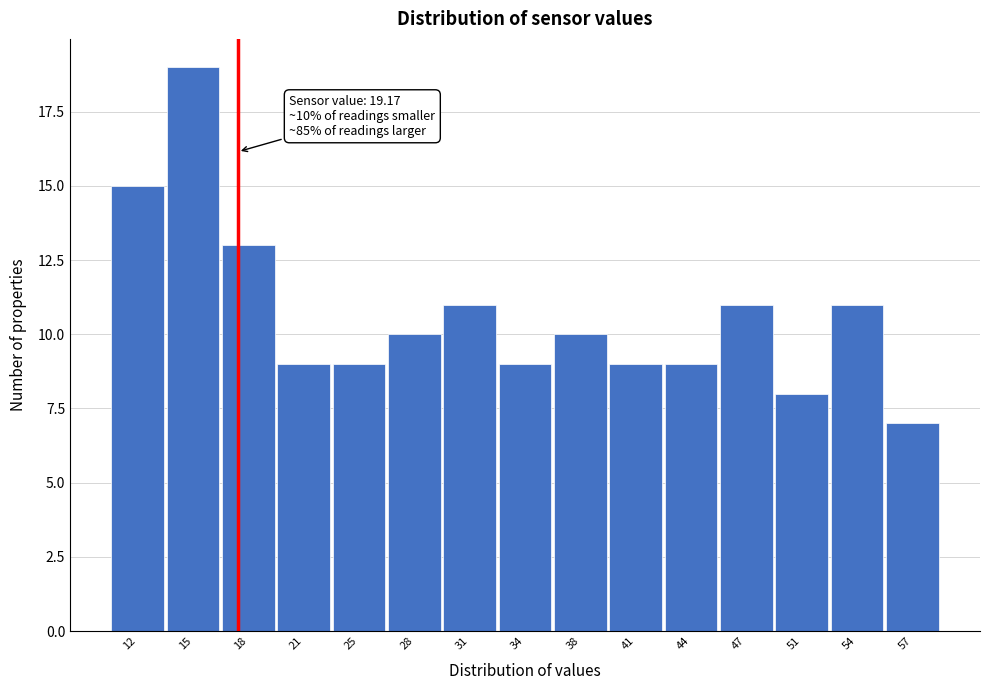

Reading right to left, transcribe all the data shown in this chart.

57=7	54=11	51=8	47=11	44=9	41=9	38=10	34=9	31=11	28=10	25=9	21=9	18=13	15=19	12=15